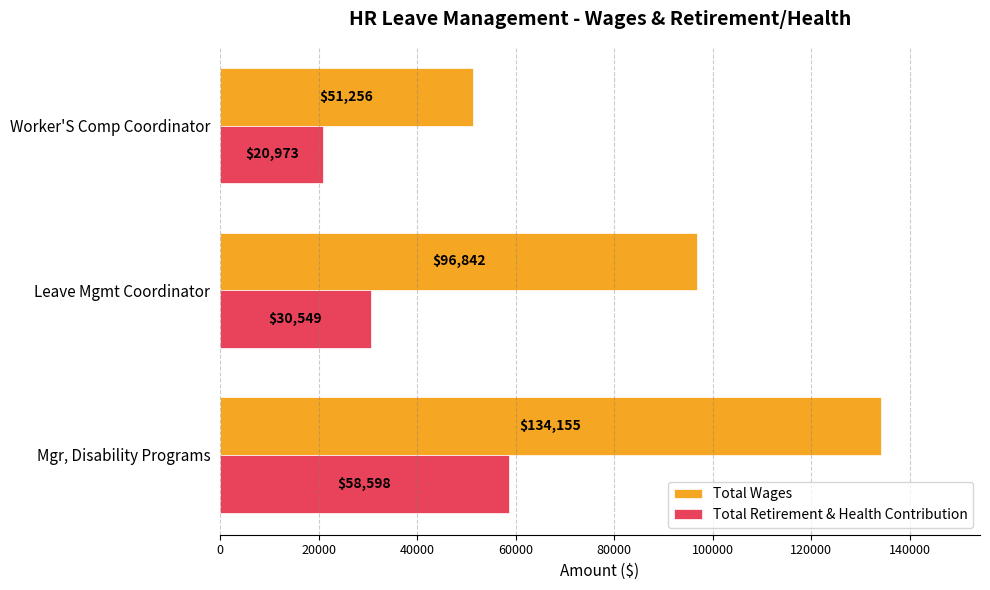

Rank the categories by Total Wages value from lowest to highest.

Worker'S Comp Coordinator, Leave Mgmt Coordinator, Mgr, Disability Programs